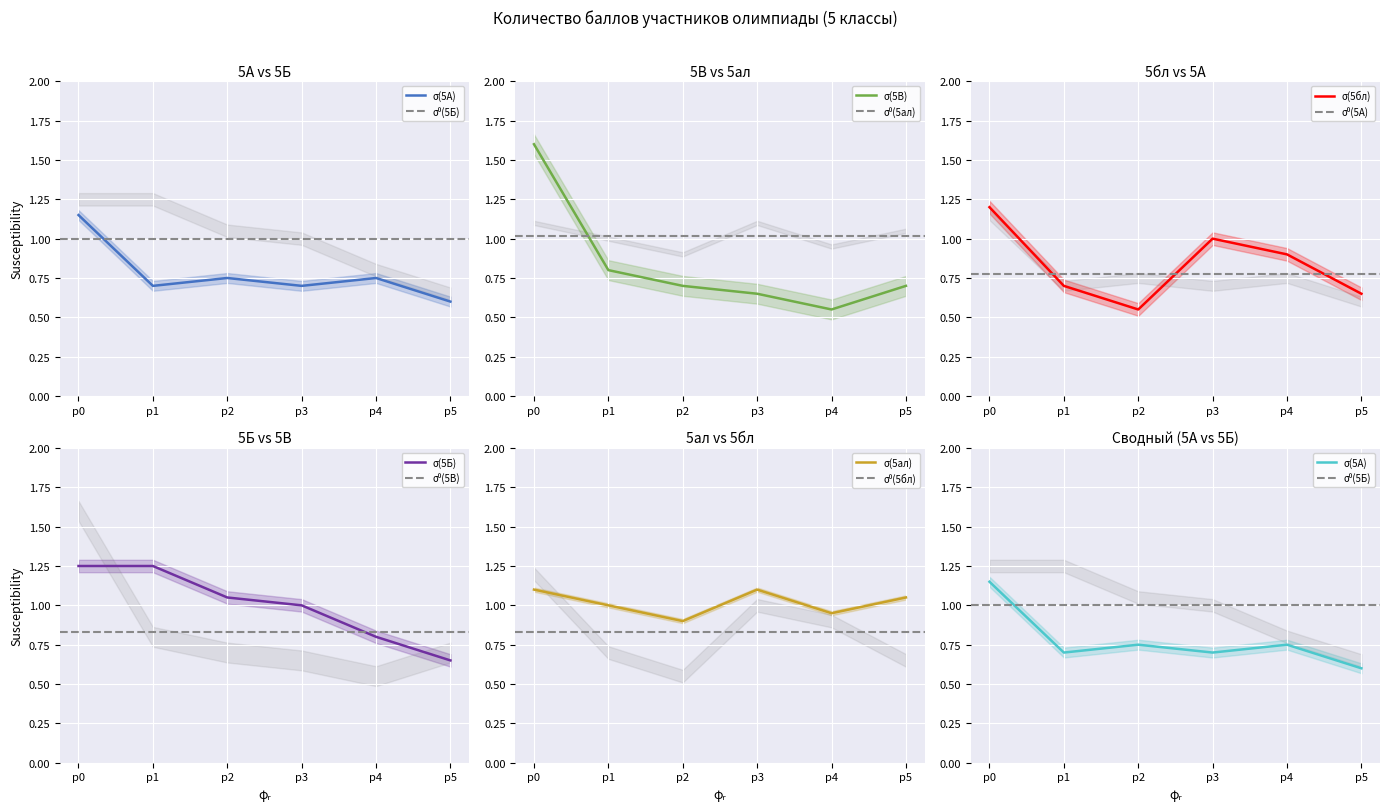

At how many categories does at least one series exceed 1?

5